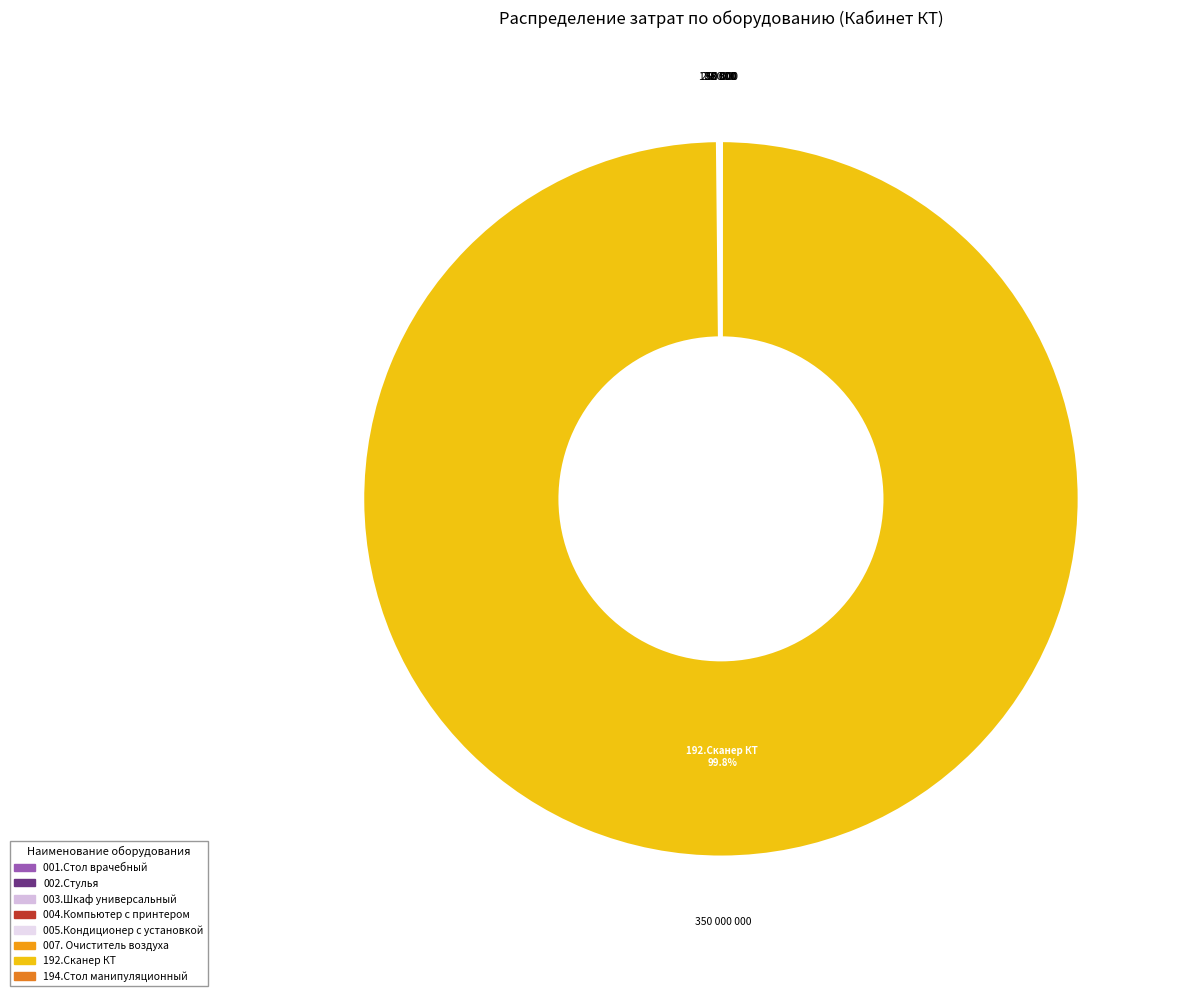

Is the sum of 192.Сканер КТ and 004.Компьютер с принтером greater than half?

Yes